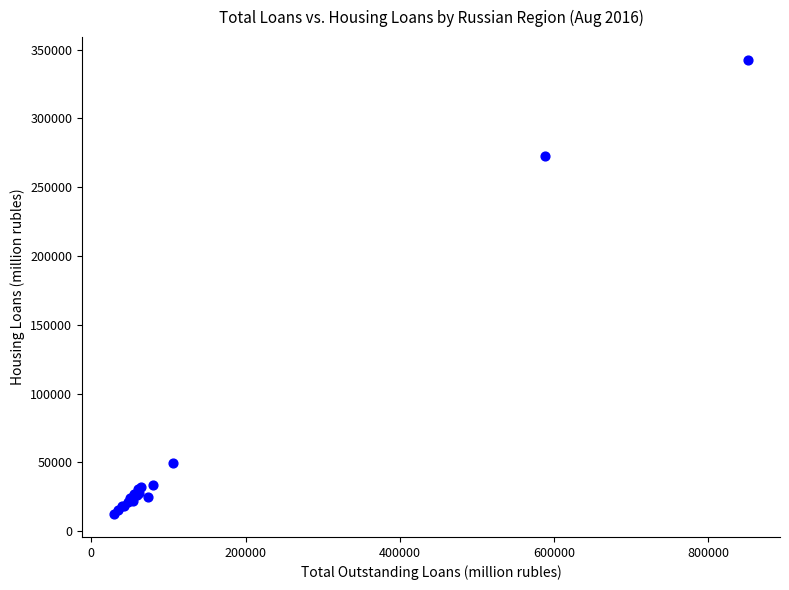

What Y value in the scatter plot is closest to 177449?

272413